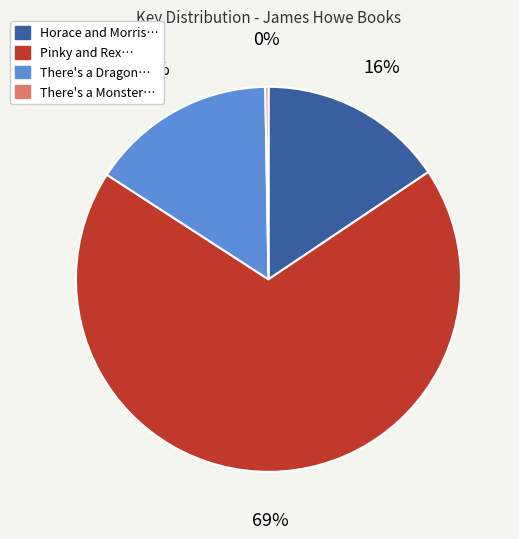

Which slice is the largest?

Pinky and Rex…